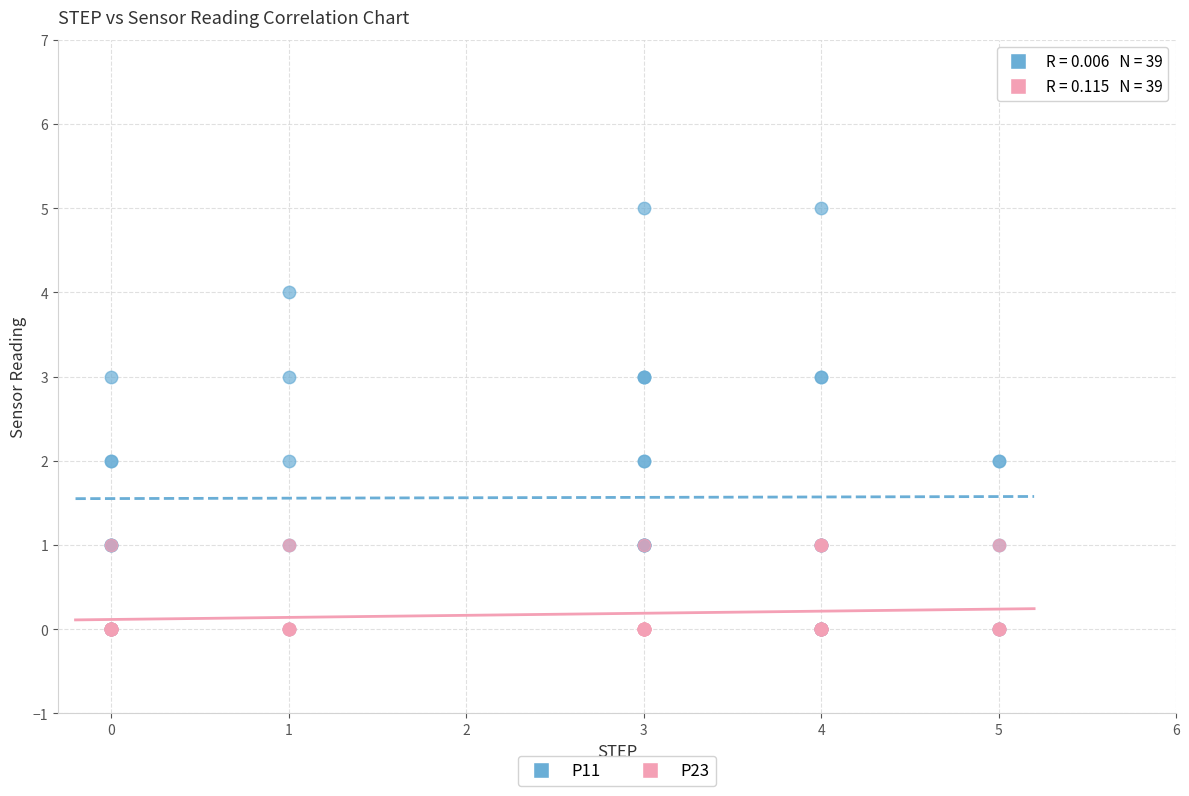

Which series reaches the maximum Y coordinate?

P11